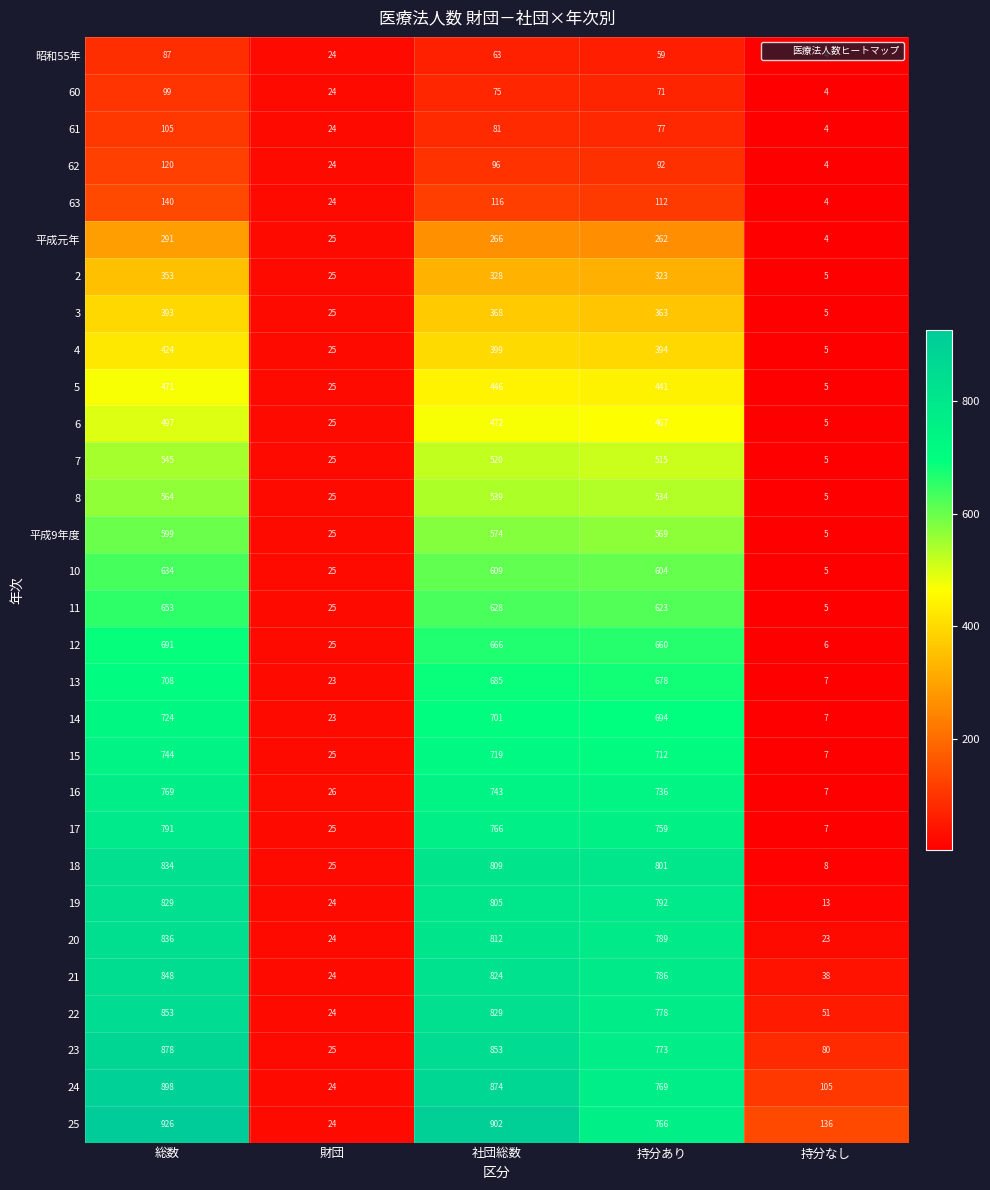

Count the number of categories in the chart.

5